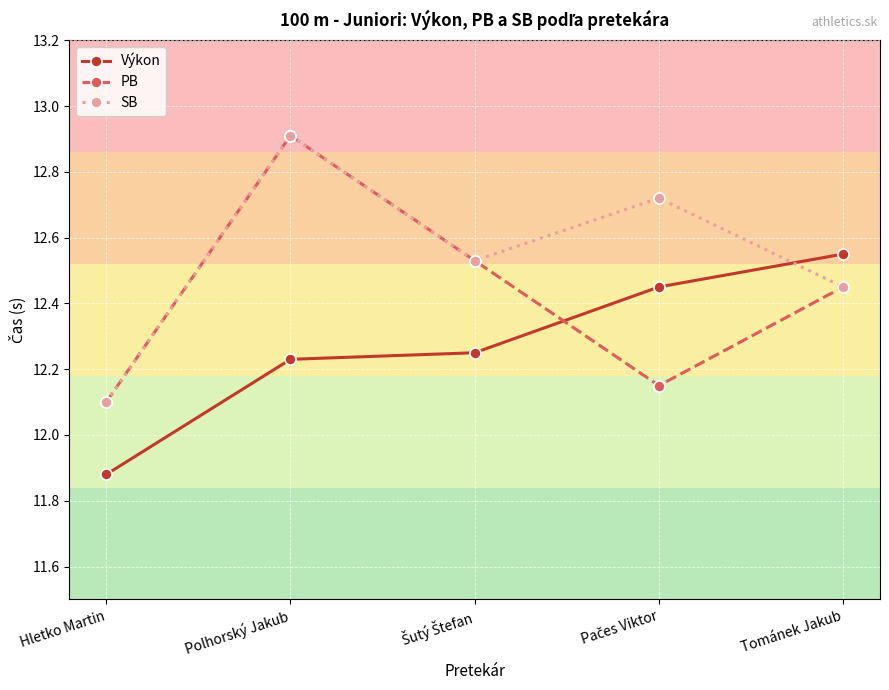

Where is the first local maximum for PB?

Polhorský Jakub